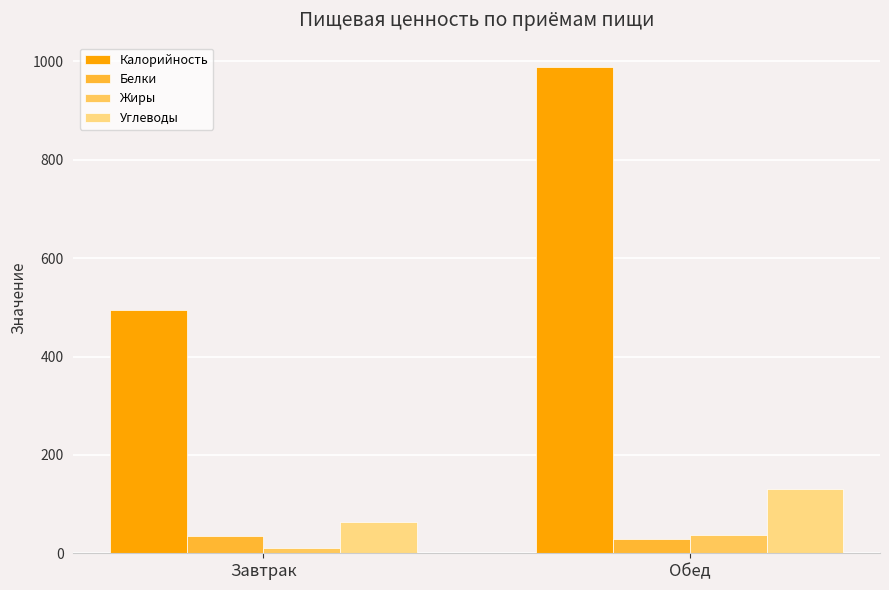

True or false: Белки has a value of 35.2 at Завтрак.

True